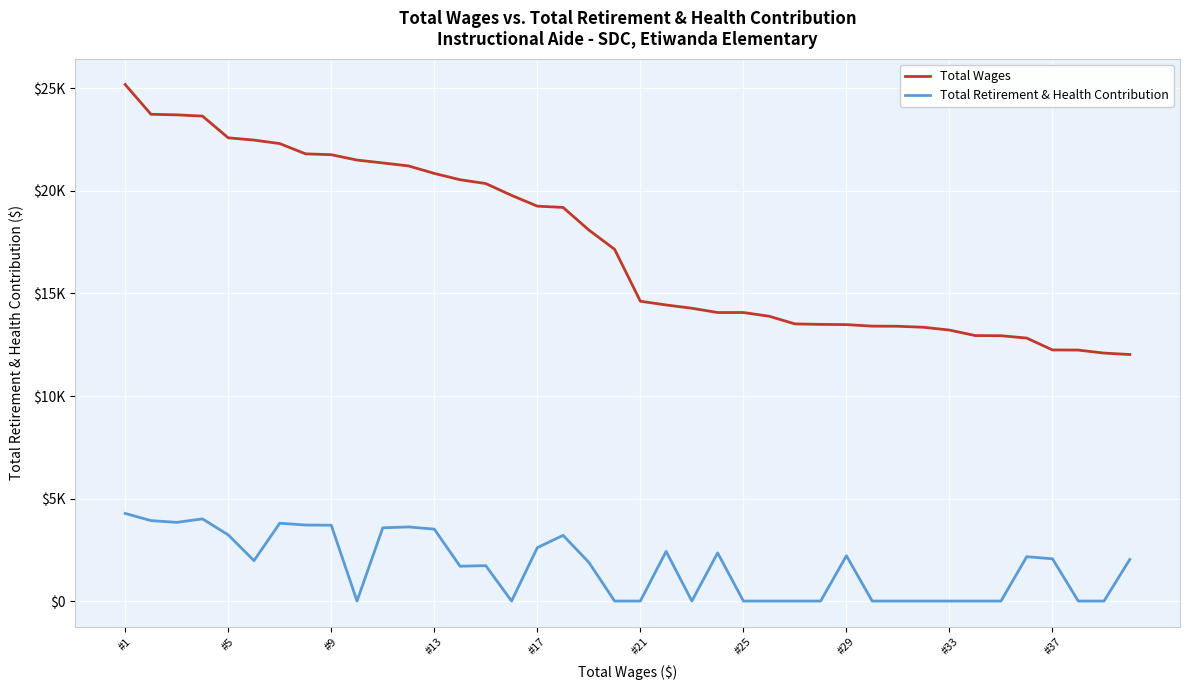

True or false: Total Wages and Total Retirement & Health Contribution cross at least once.

False